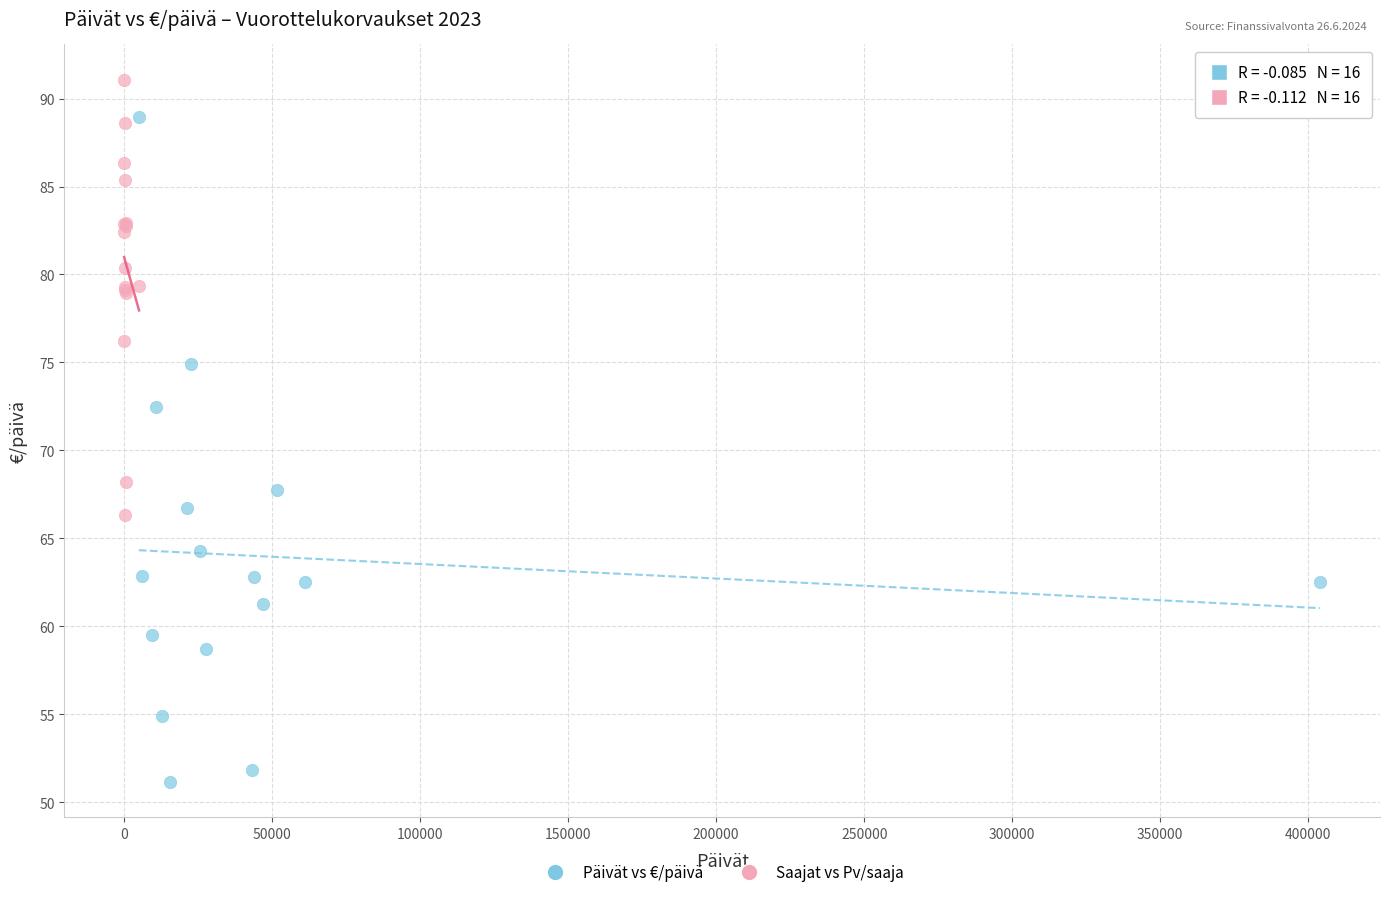

Which series reaches the maximum Y coordinate?

Saajat vs Pv/saaja